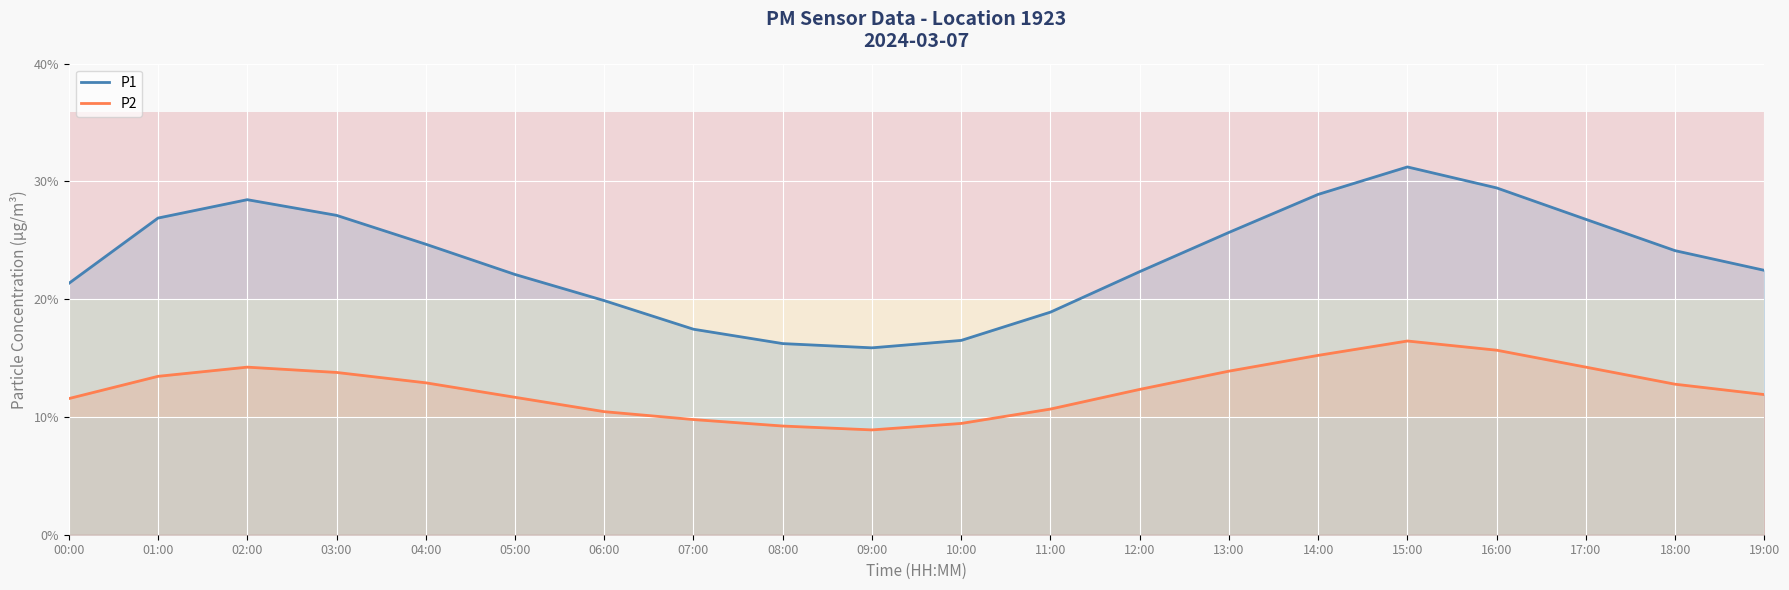

Where is the first local maximum for P2?

02:00